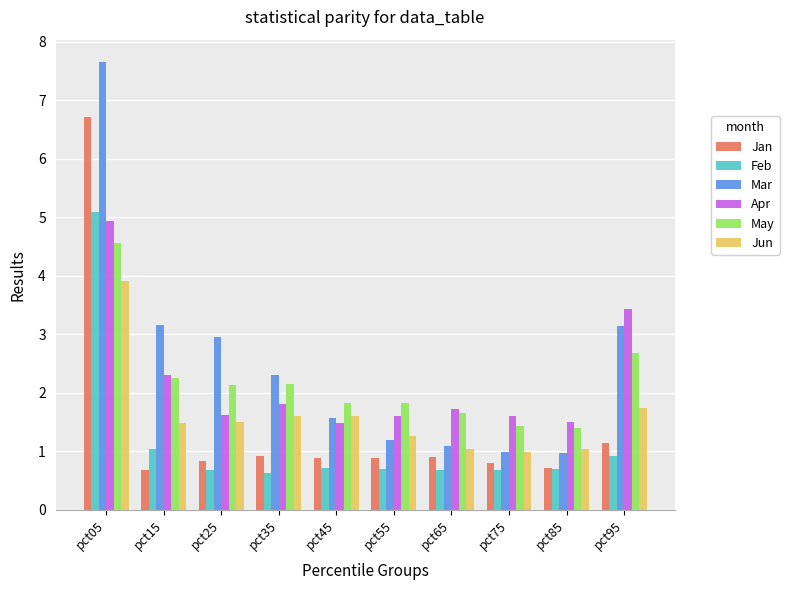

What is the total value across all series at pct85?

6.3